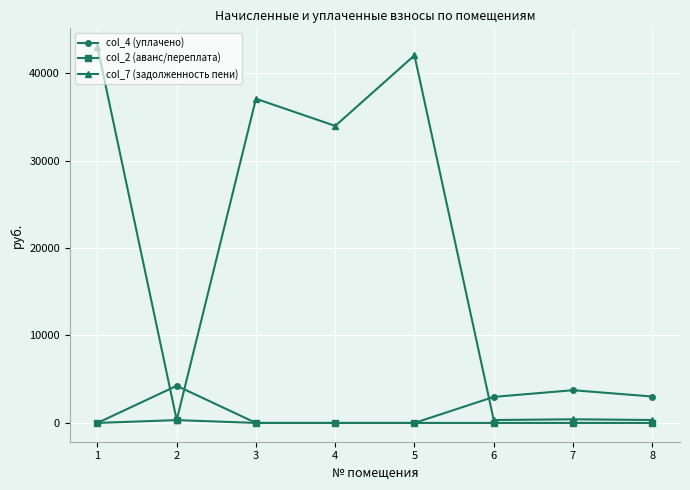

Which series has the largest total across all categories?

col_7 (задолженность пени)